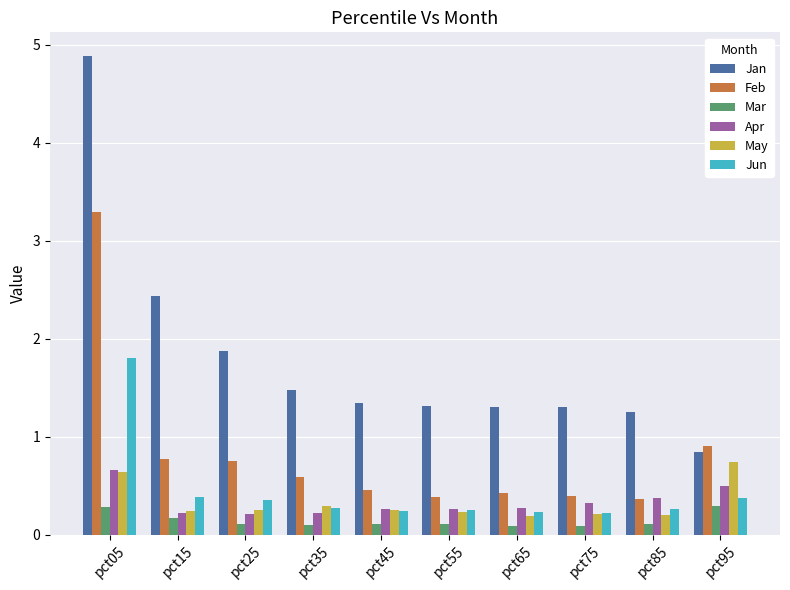

Which series has the widest spread of values?

Jan